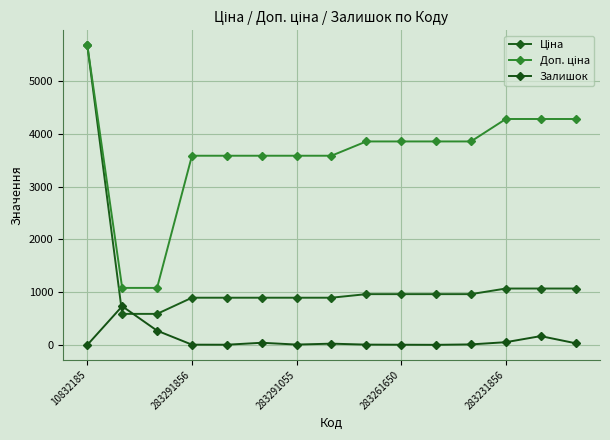

At how many categories does at least one series exceed 5214?

1